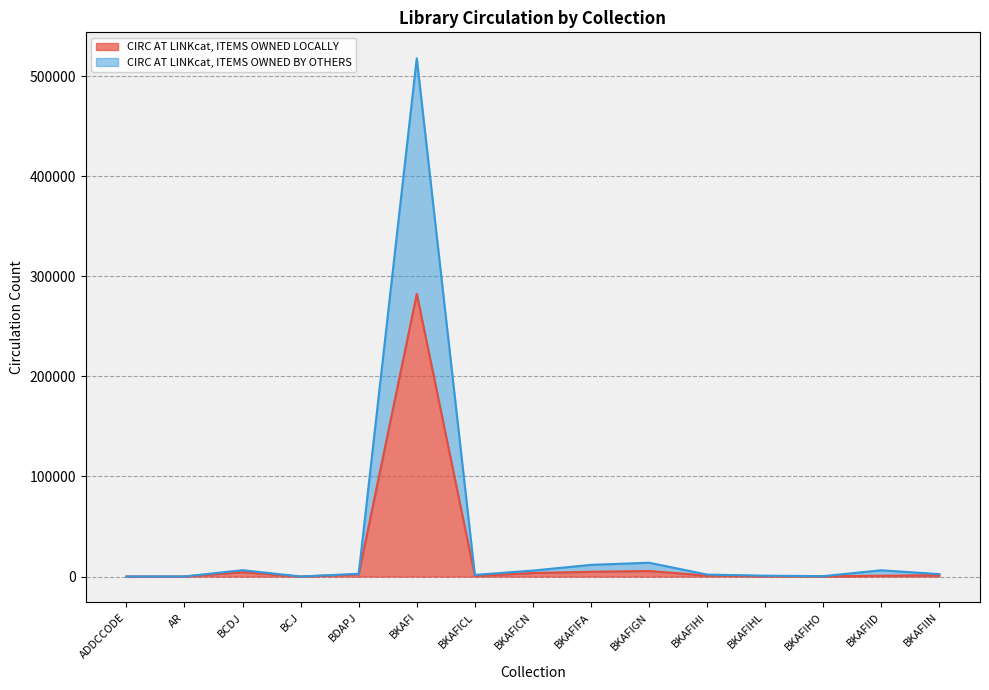

The value of CIRC AT LINKcat, ITEMS OWNED BY OTHERS at BKAFIFA is 11681. True or false?

True